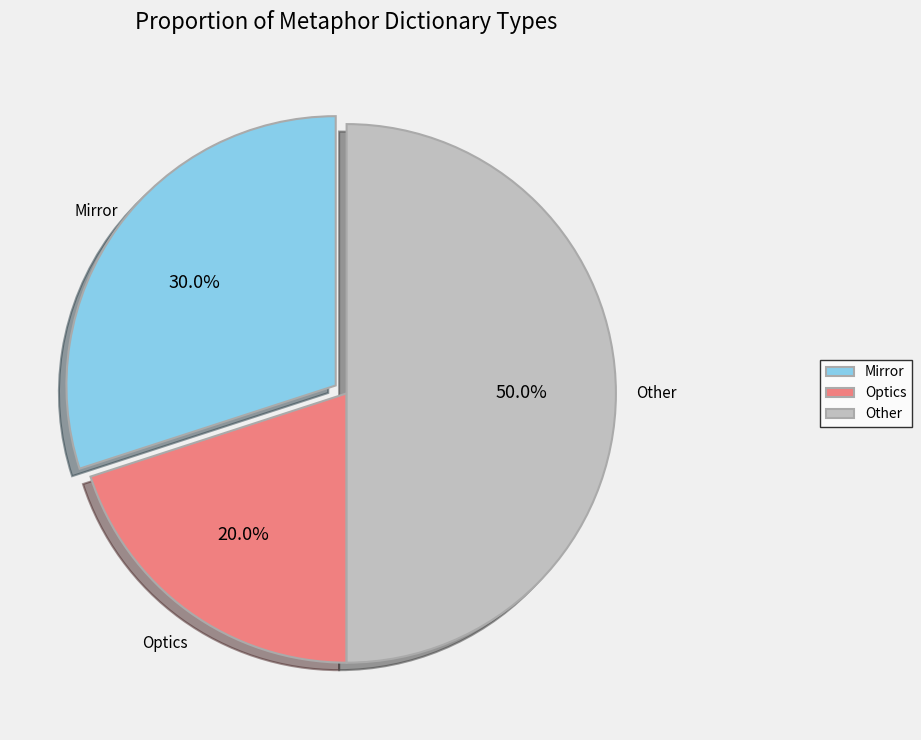

Approximately how many times larger is the value at Optics compared to Other?

0.4